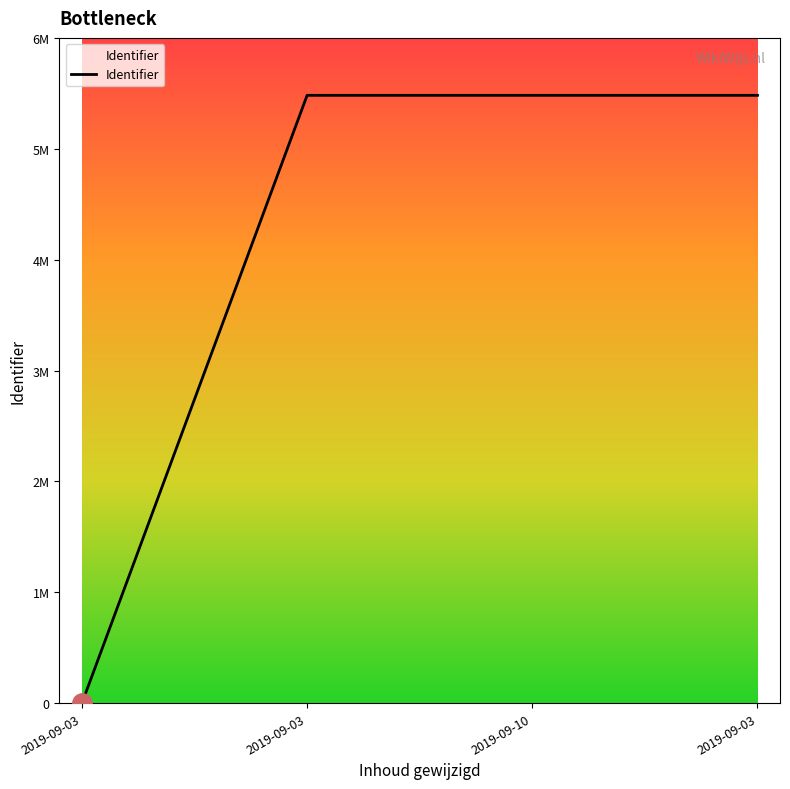

What is the average value?

4111544